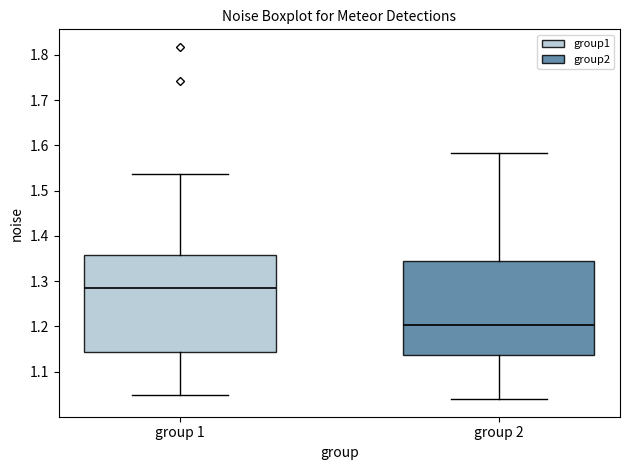

Where does the lower whisker of the box for group 1 end on the y-axis? The values are not printed on the chart, so give them approximately, as read against the axis.

1.05